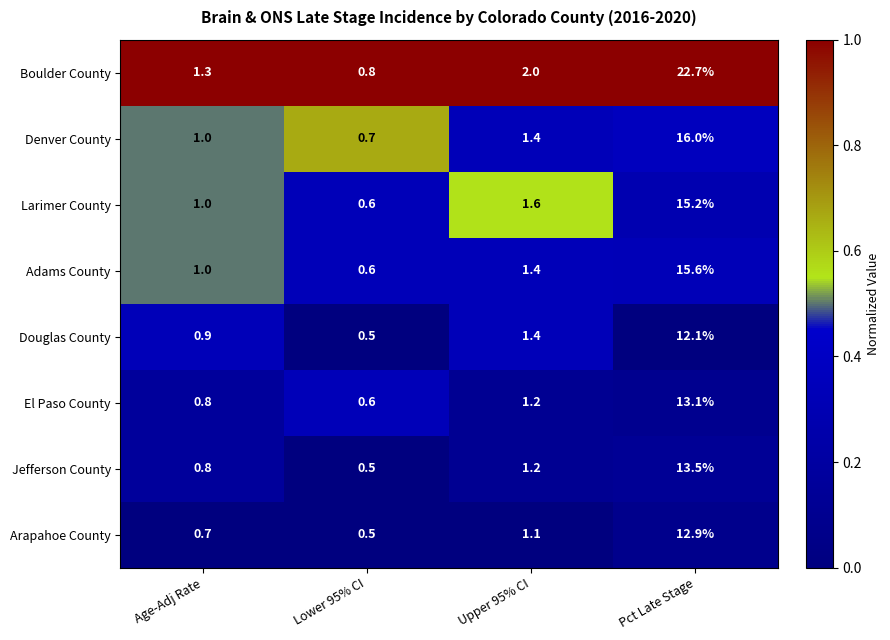

Which series has the largest range (max minus min)?

Boulder County